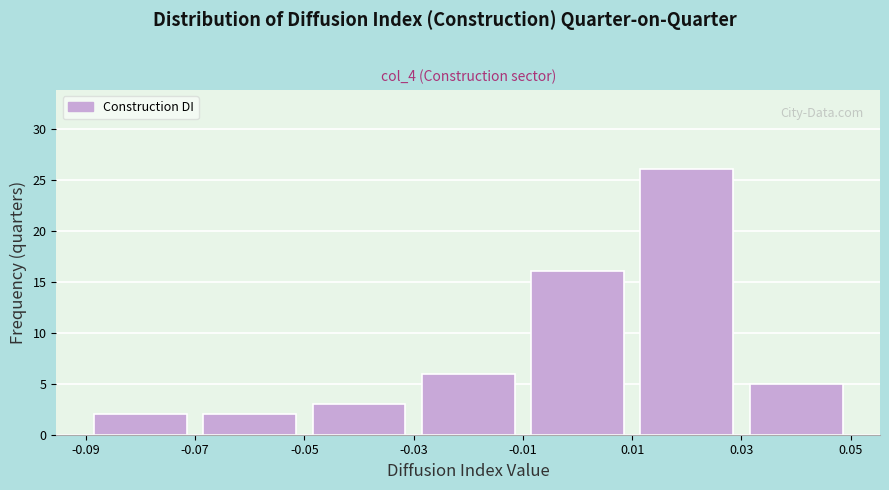

Which range on the x-axis has the tallest bar?

0.01 to 0.03